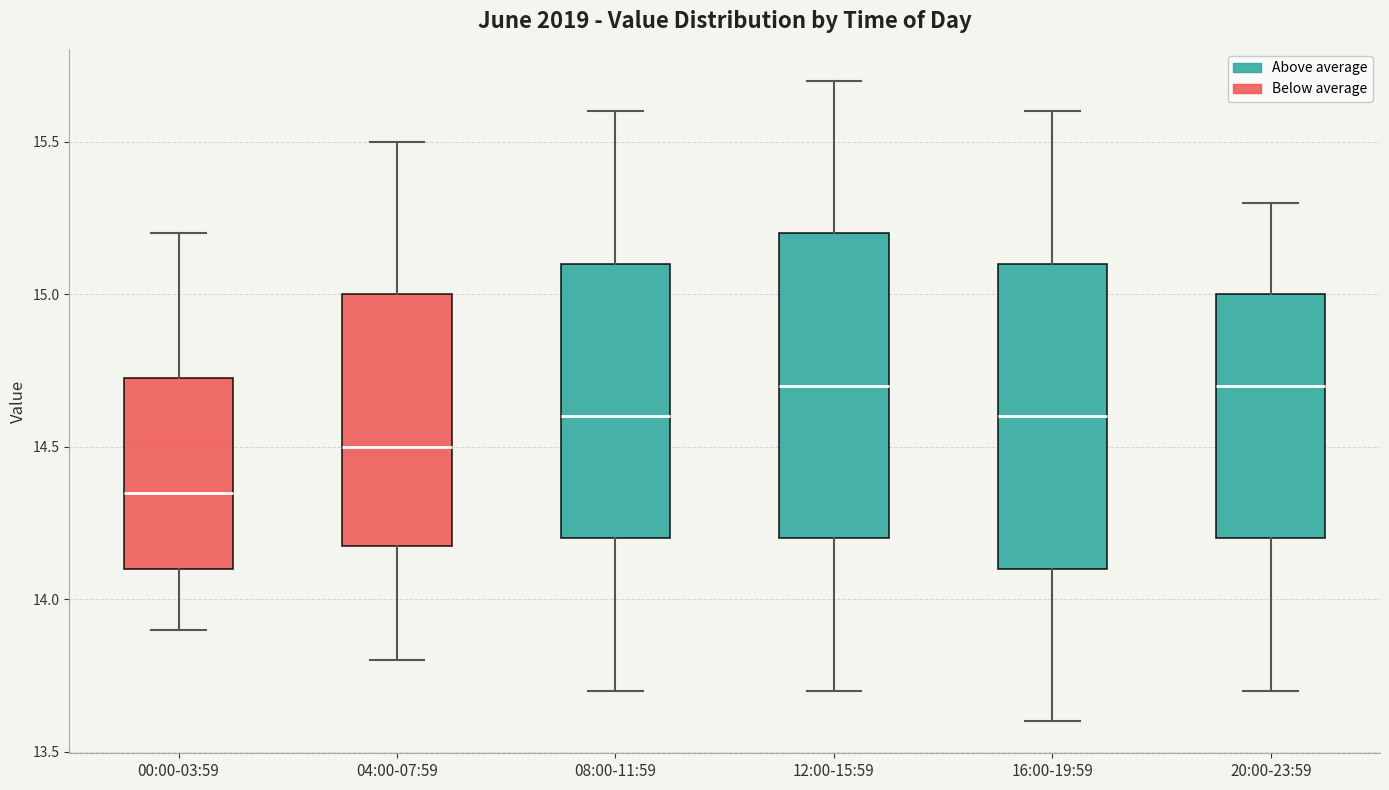

Which box has the lowest median line?

00:00-03:59